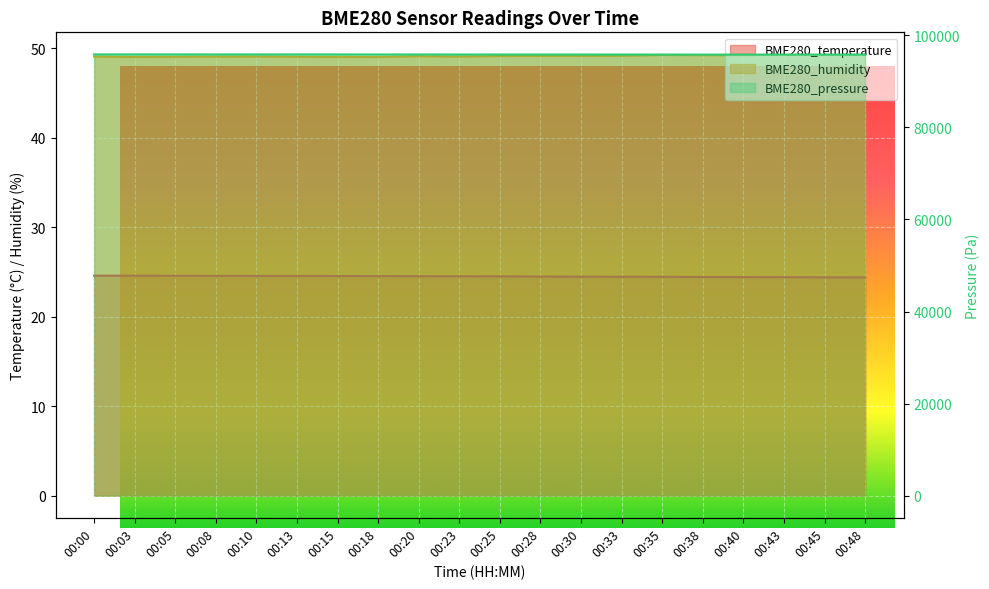

At 00:10, list the series in order from smallest to largest.

BME280_temperature, BME280_humidity, BME280_pressure